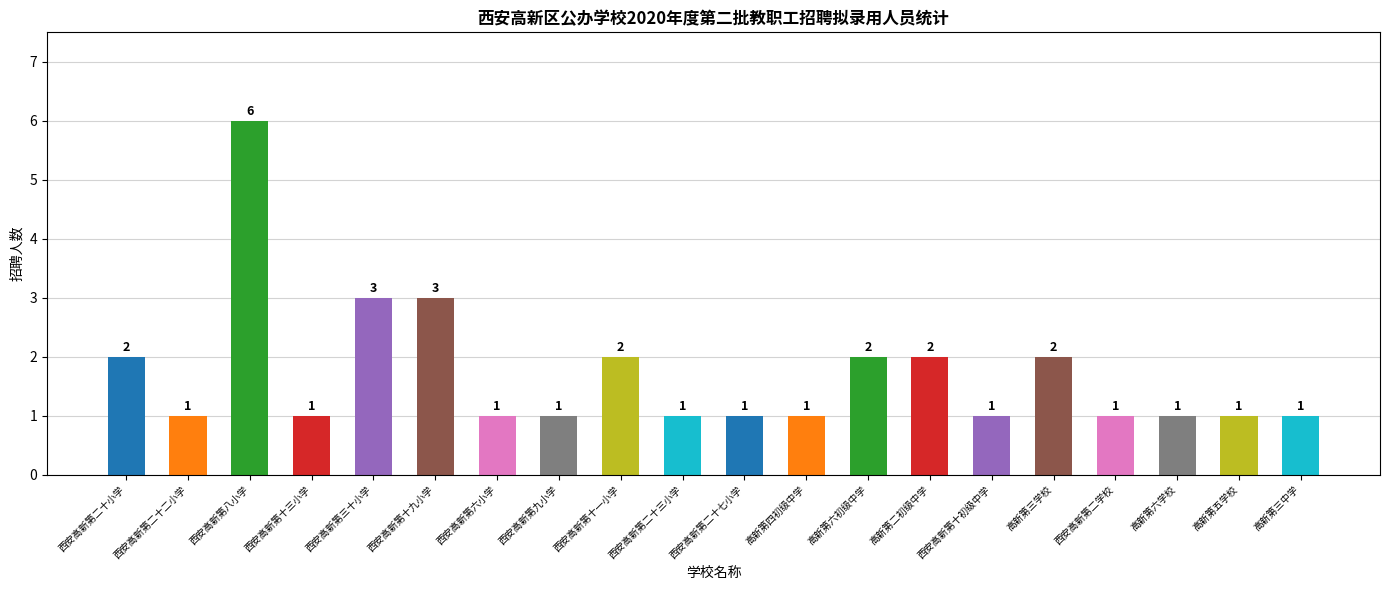

What is the difference between the values at 高新第三中学 and 高新第六初级中学?

1